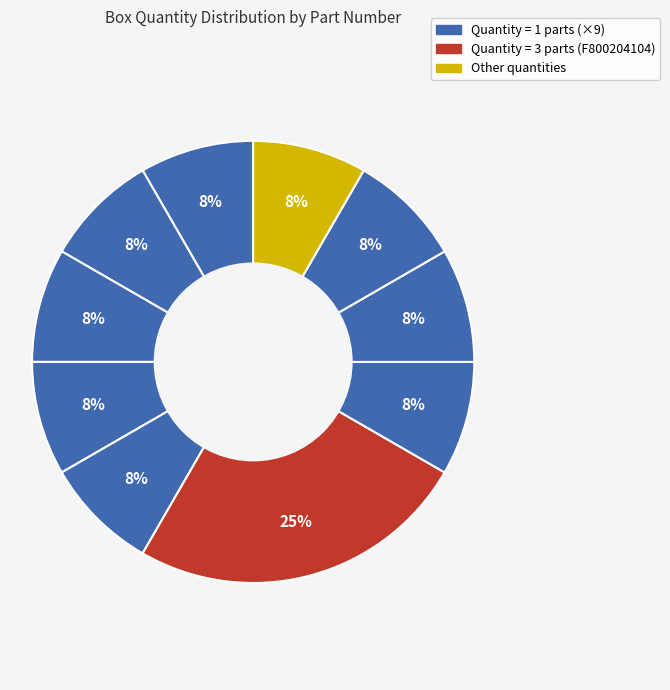

Count the number of slices in the pie.

10